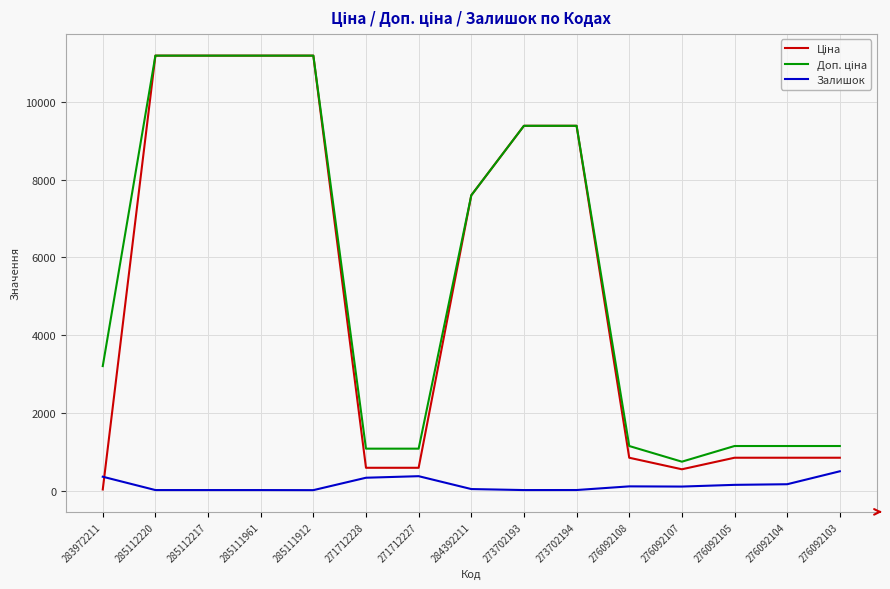

At how many categories does at least one series exceed 9083?

6